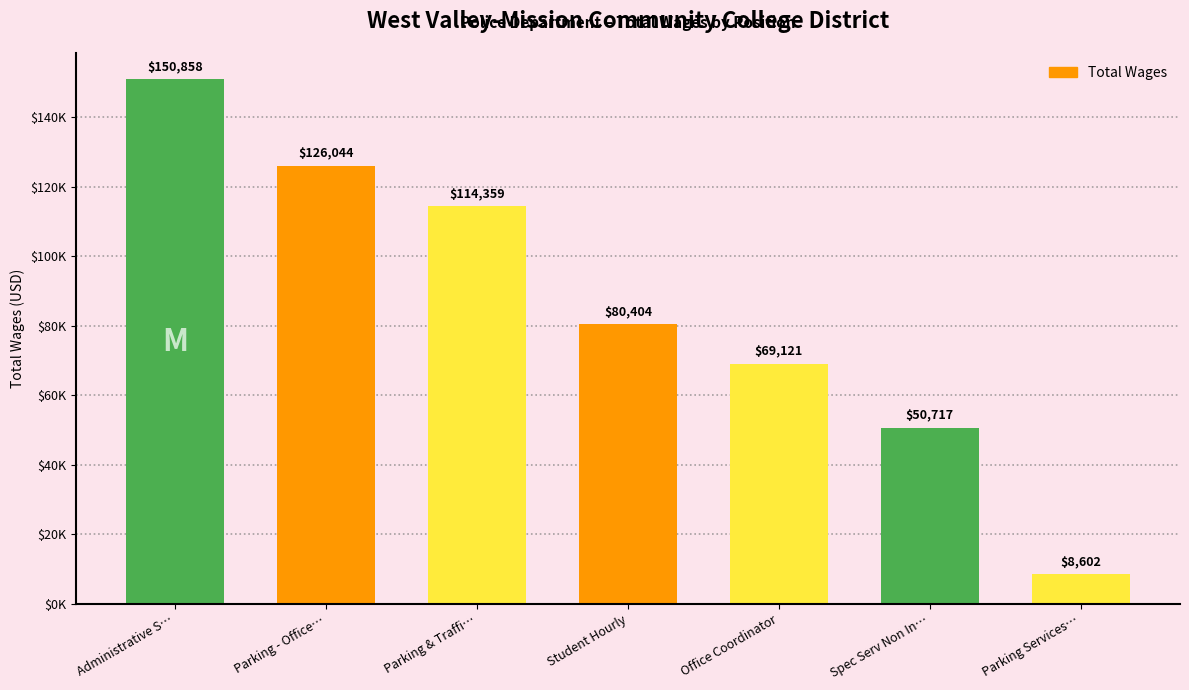

Rank the categories by value from lowest to highest.

Parking Services…, Spec Serv Non In…, Office Coordinator, Student Hourly, Parking & Traffi…, Parking - Office…, Administrative S…